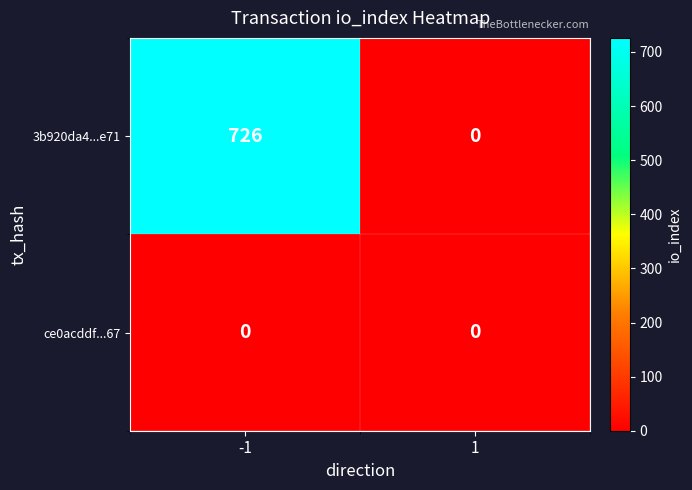

True or false: 3b920da4...e71 has a value of 0 at 1.

True